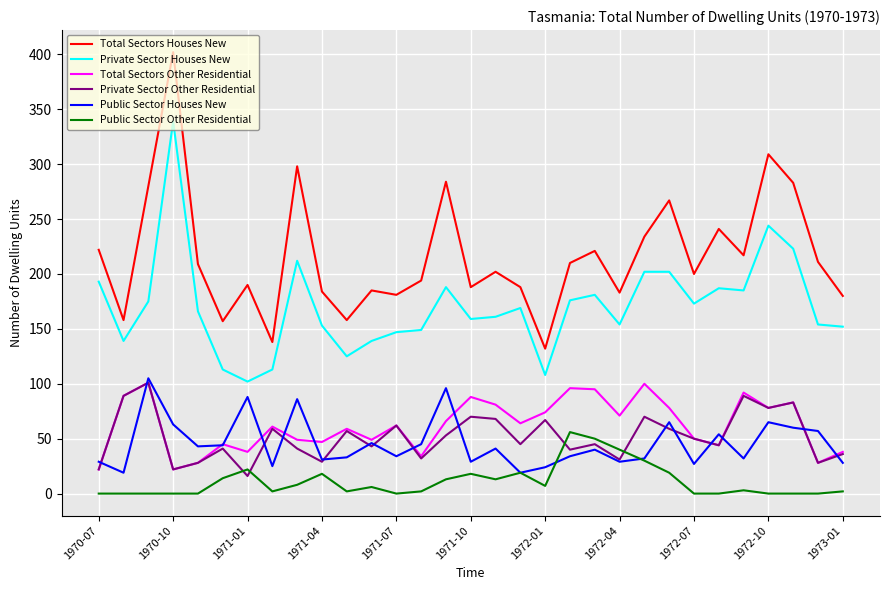

What is the difference between the maximum and minimum values in the Public Sector Houses New series?

86